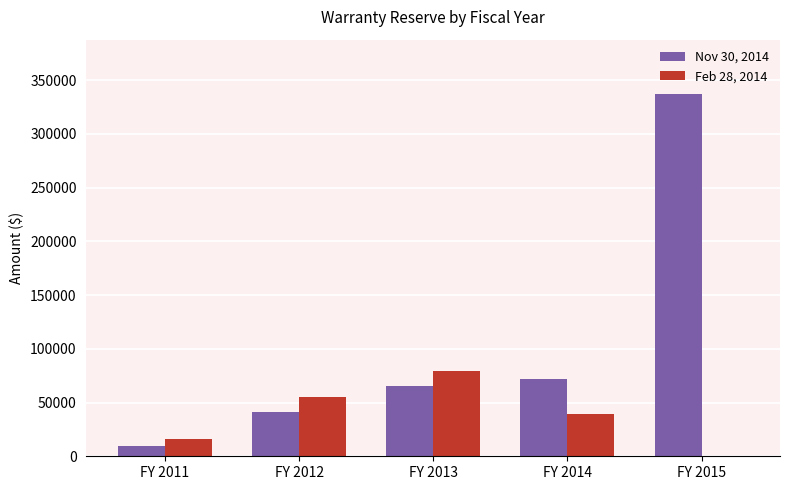

Which label corresponds to the largest value in the chart?

FY 2015